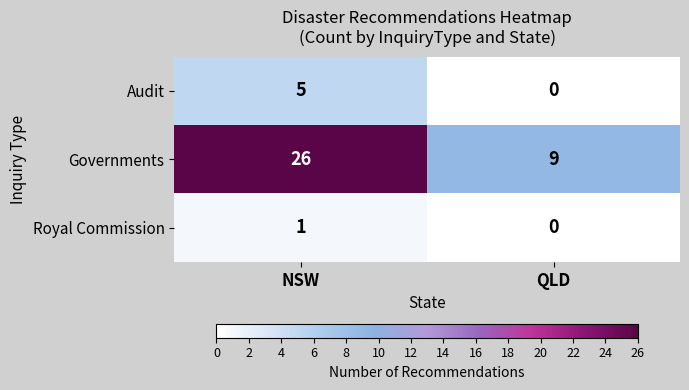

The value of Governments at QLD is 9. True or false?

True